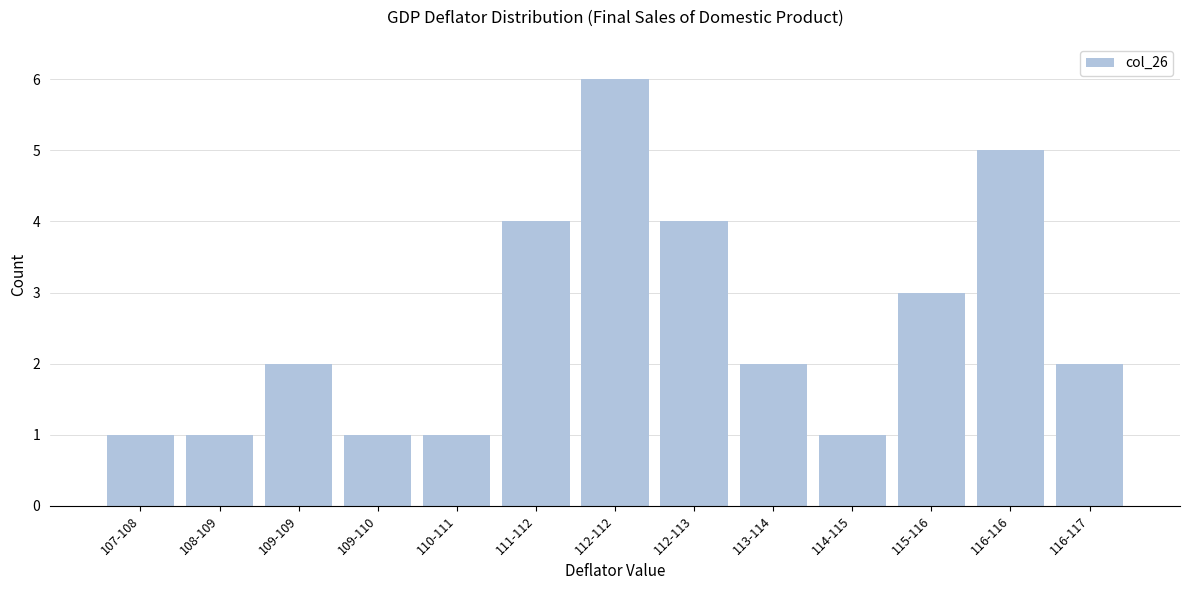

Reading left to right, extract all data points from this chart.

107-108=1	108-109=1	109-109=2	109-110=1	110-111=1	111-112=4	112-112=6	112-113=4	113-114=2	114-115=1	115-116=3	116-116=5	116-117=2